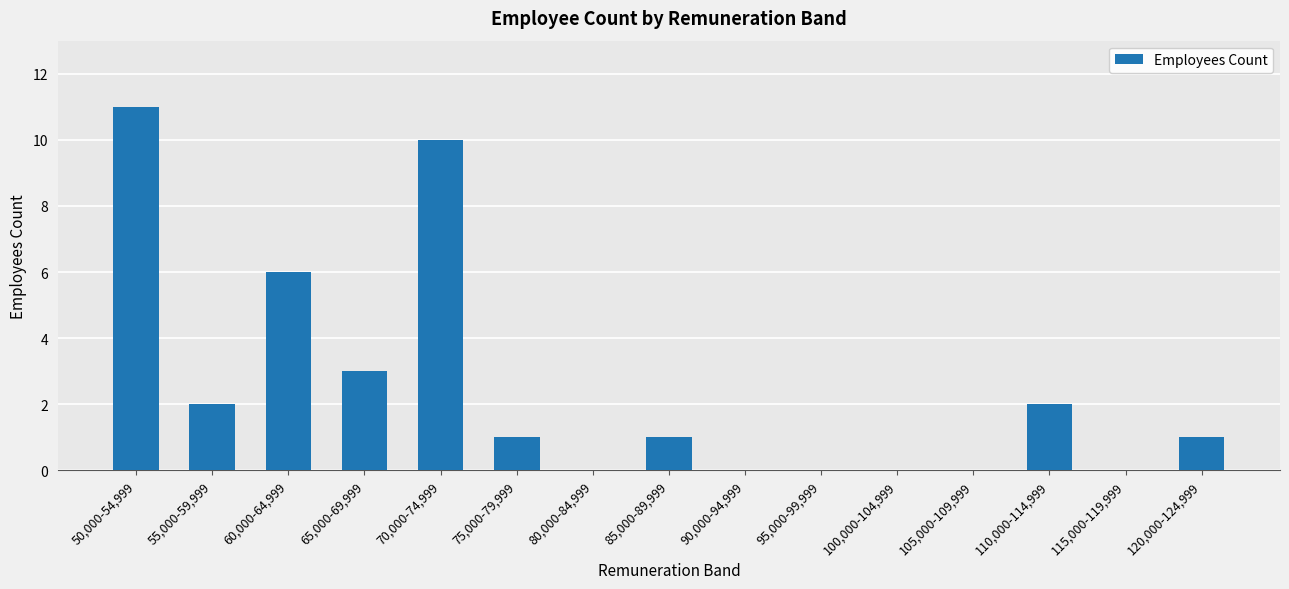

Count the number of data series in this chart.

1